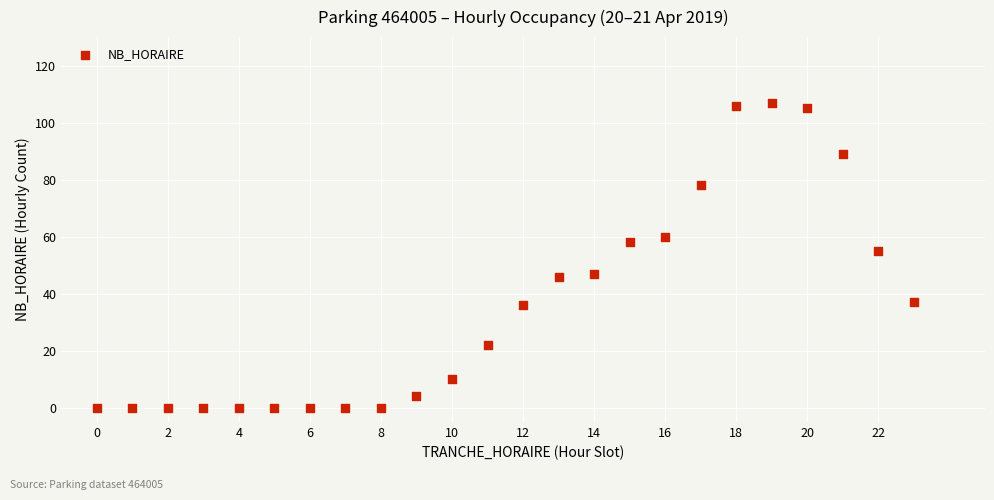

What is the range of X values (max minus min)?

23